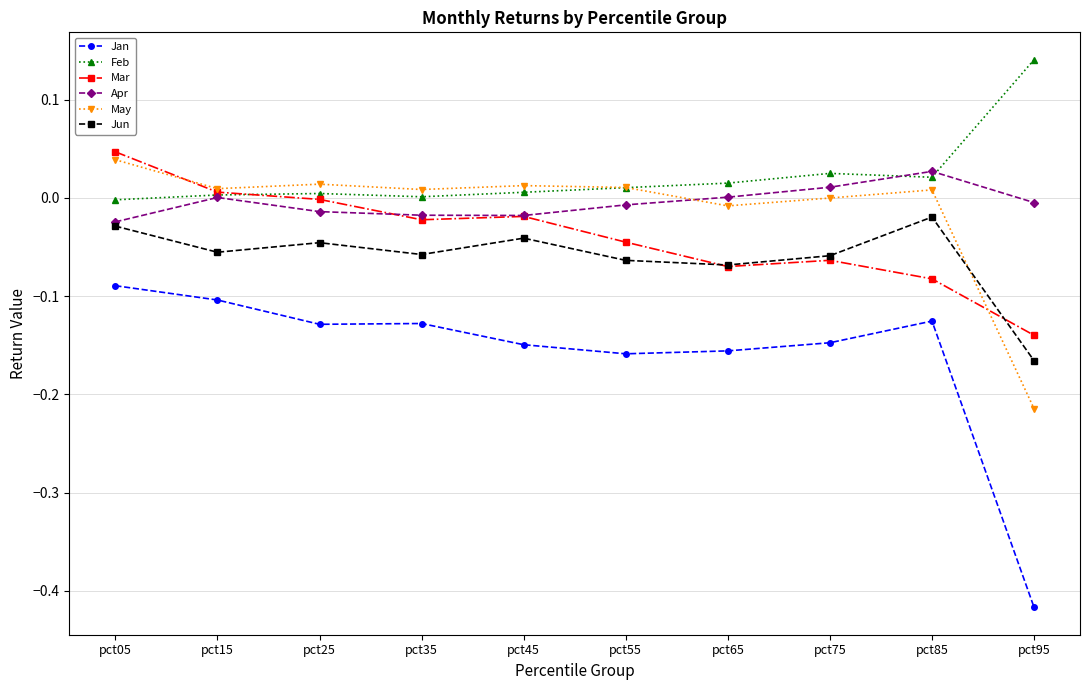

Is this an area chart (filled region under the line)?

No